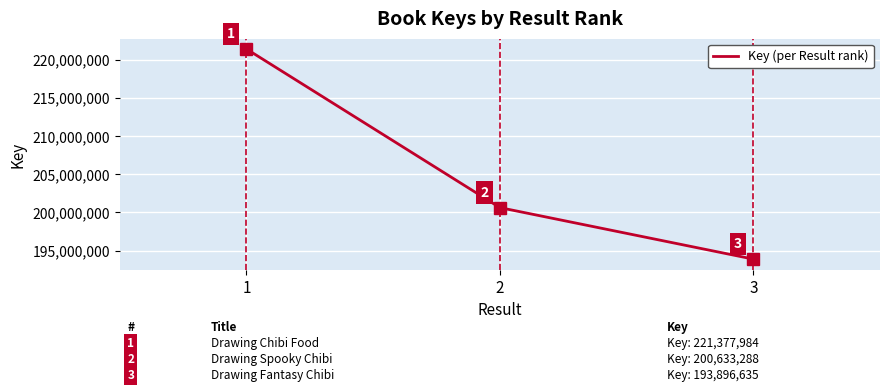

True or false: the data shows 200633288 at 2.

True